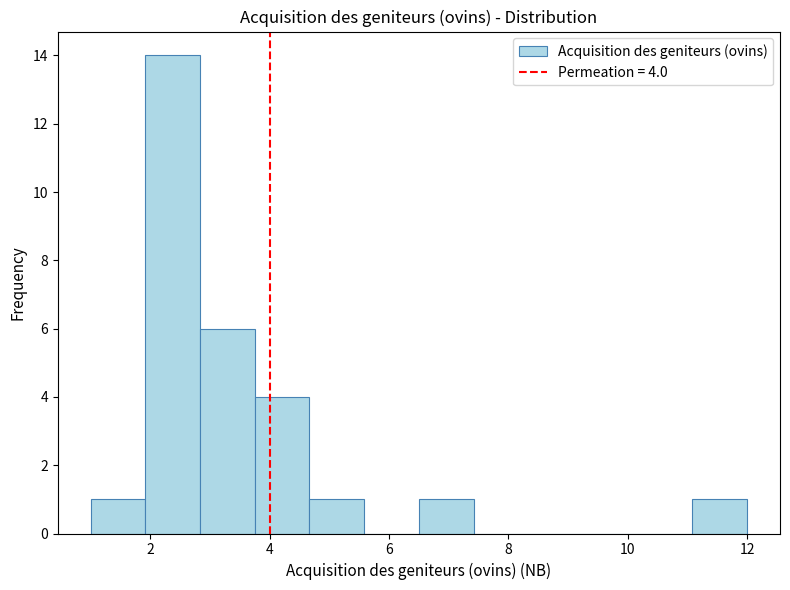

Which range on the x-axis has the tallest bar?

2.0 to 2.8